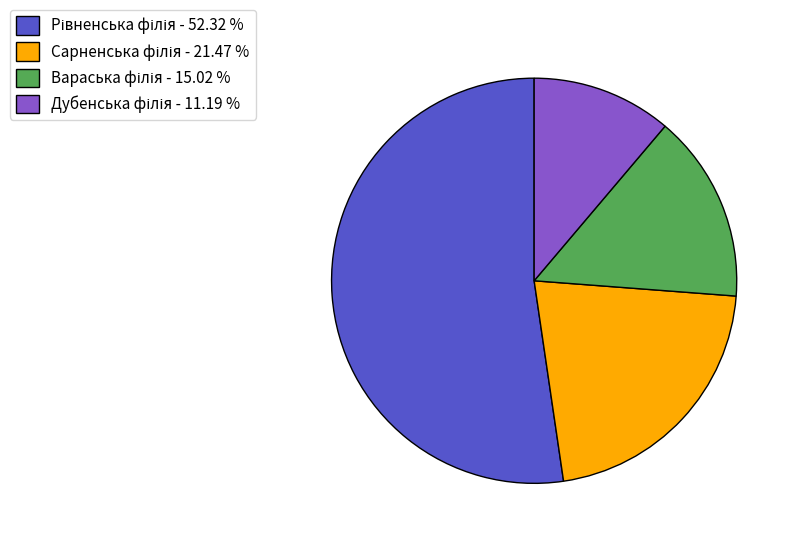

Is there any slice that represents more than half of the pie?

Yes